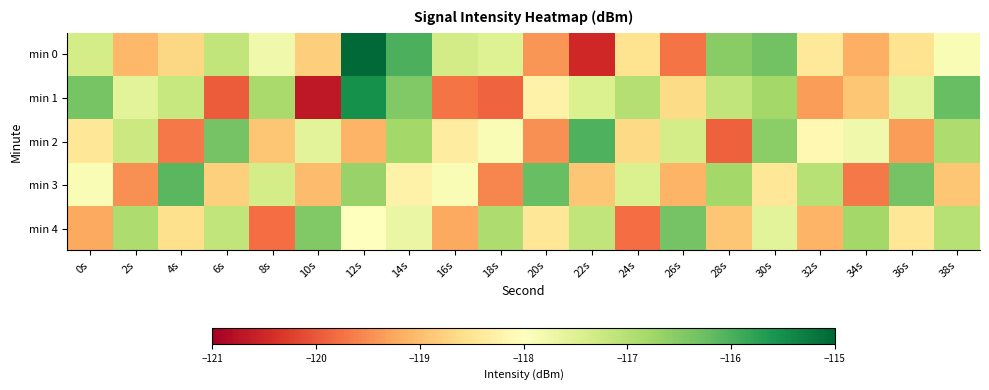

Which series has the largest range (max minus min)?

min 0